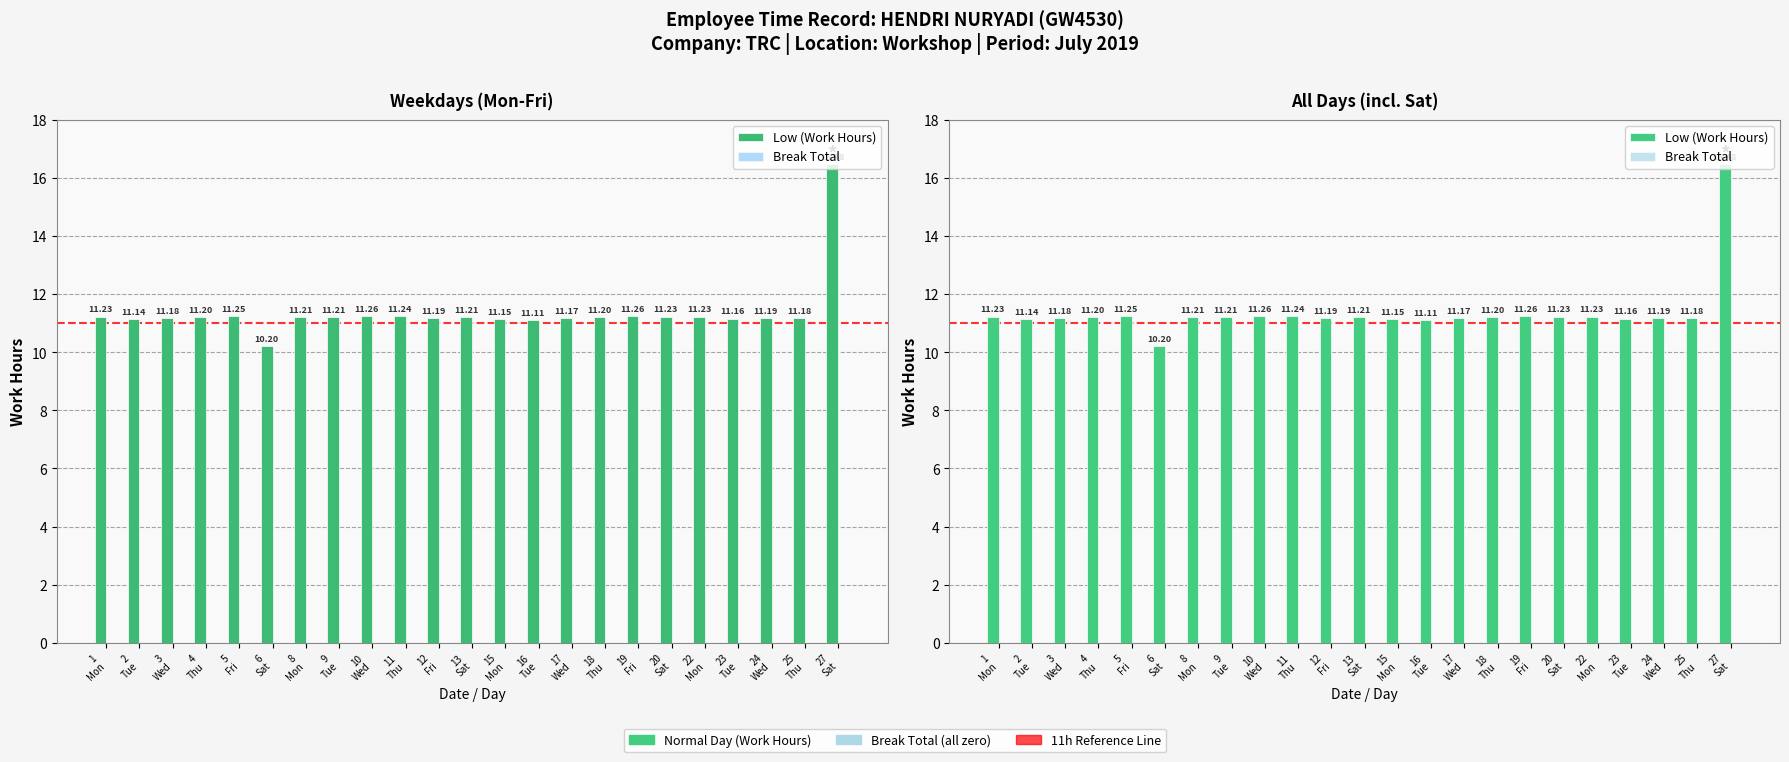

What is the difference between the maximum and minimum values in the Low (Work Hours) series?

6.3